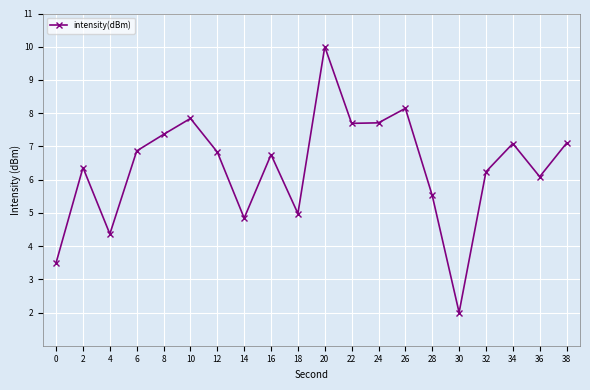

The chart shows a value of 13.0 at 22. True or false?

False